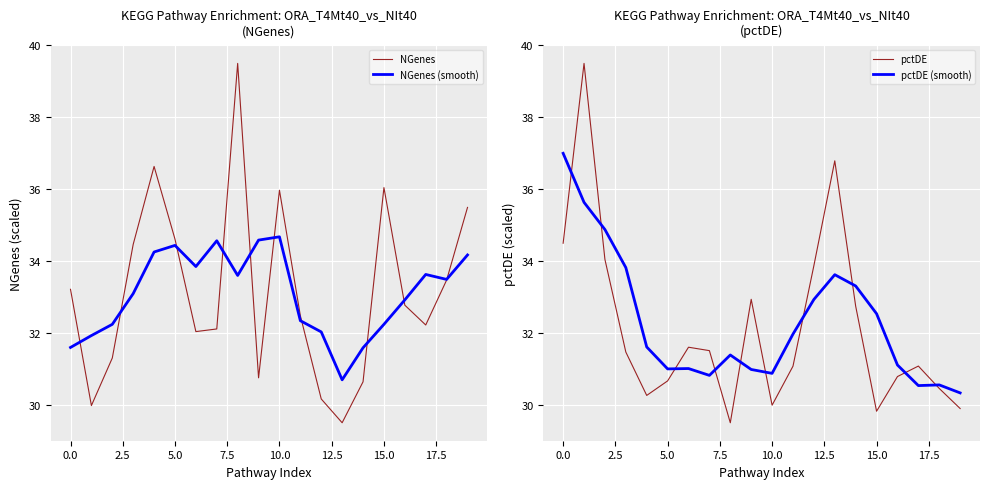

Where does the NGenes series first go above 32?

0.0